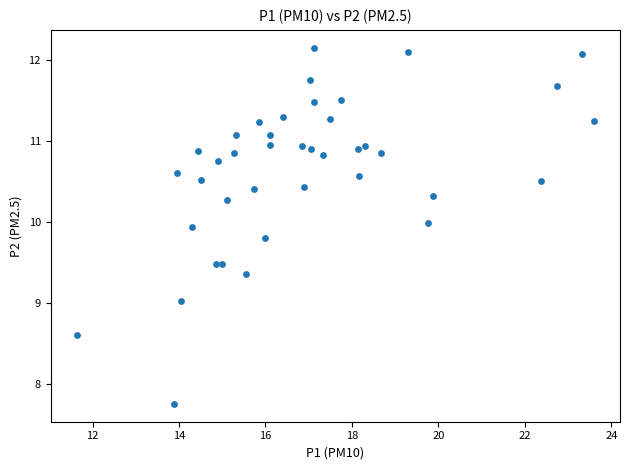

What is the range of Y values (max minus min)?

4.4